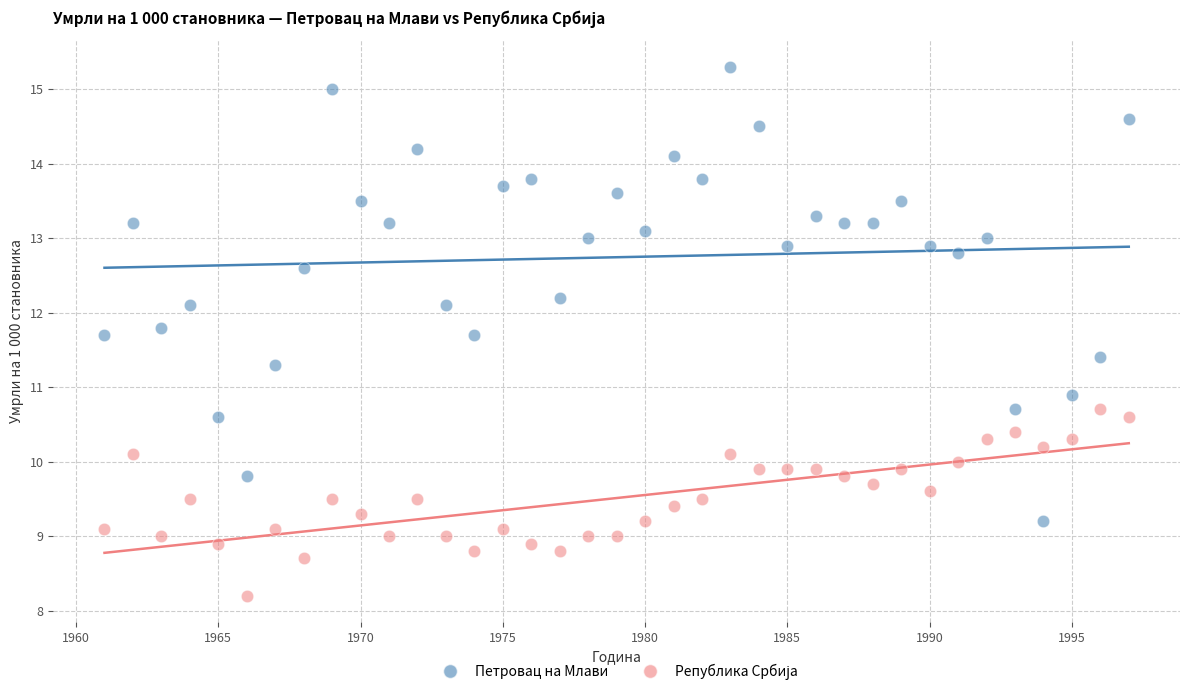

Which series reaches the maximum Y coordinate?

Петровац на Млави